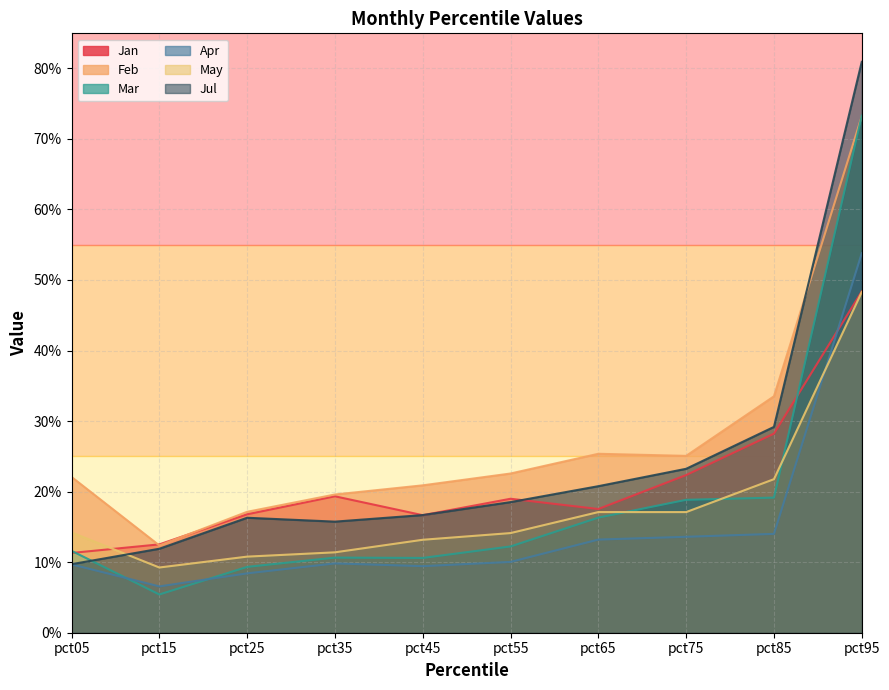

What is the maximum value for Feb?

0.7